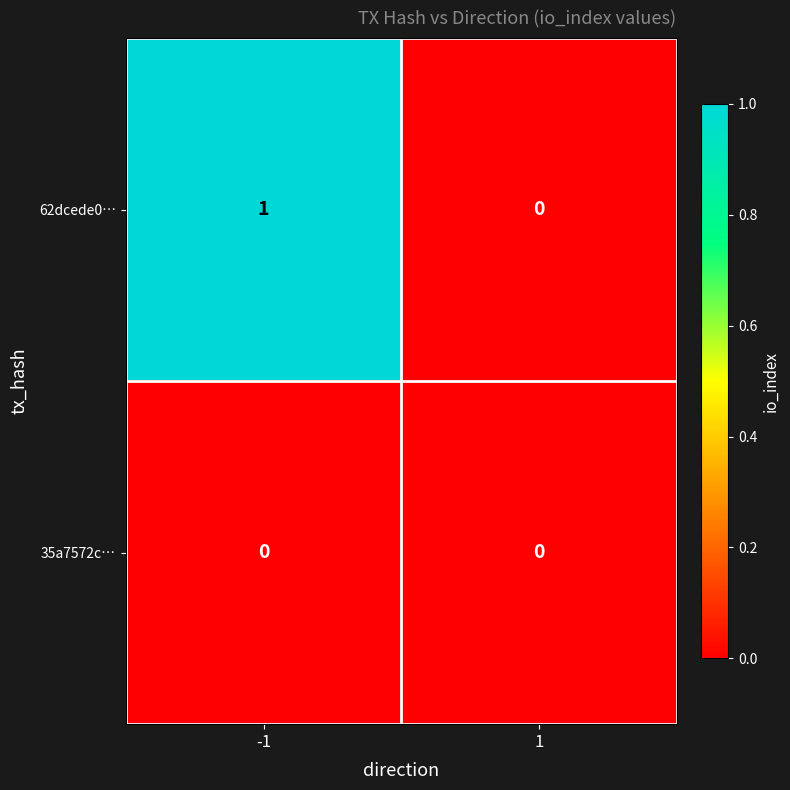

At -1, list the series in order from smallest to largest.

35a7572c…, 62dcede0…